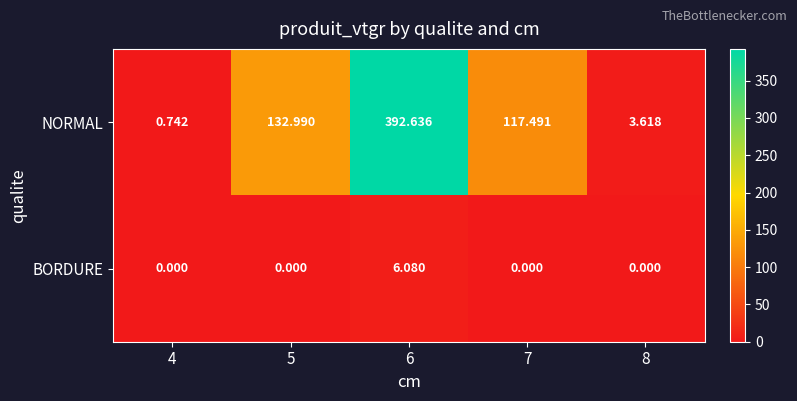

How many data points in BORDURE are above 0?

1